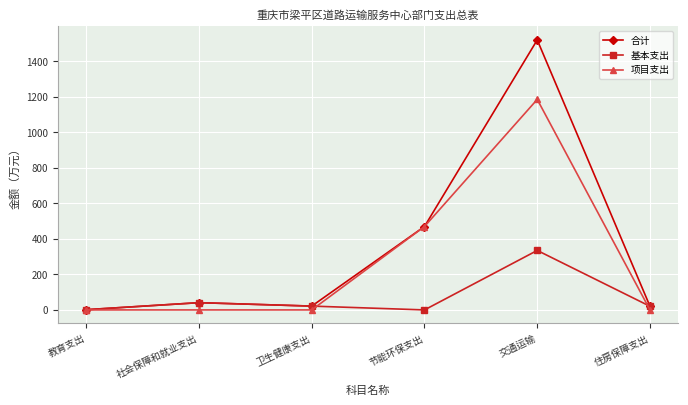

Does the chart display data point markers on the line(s)?

Yes